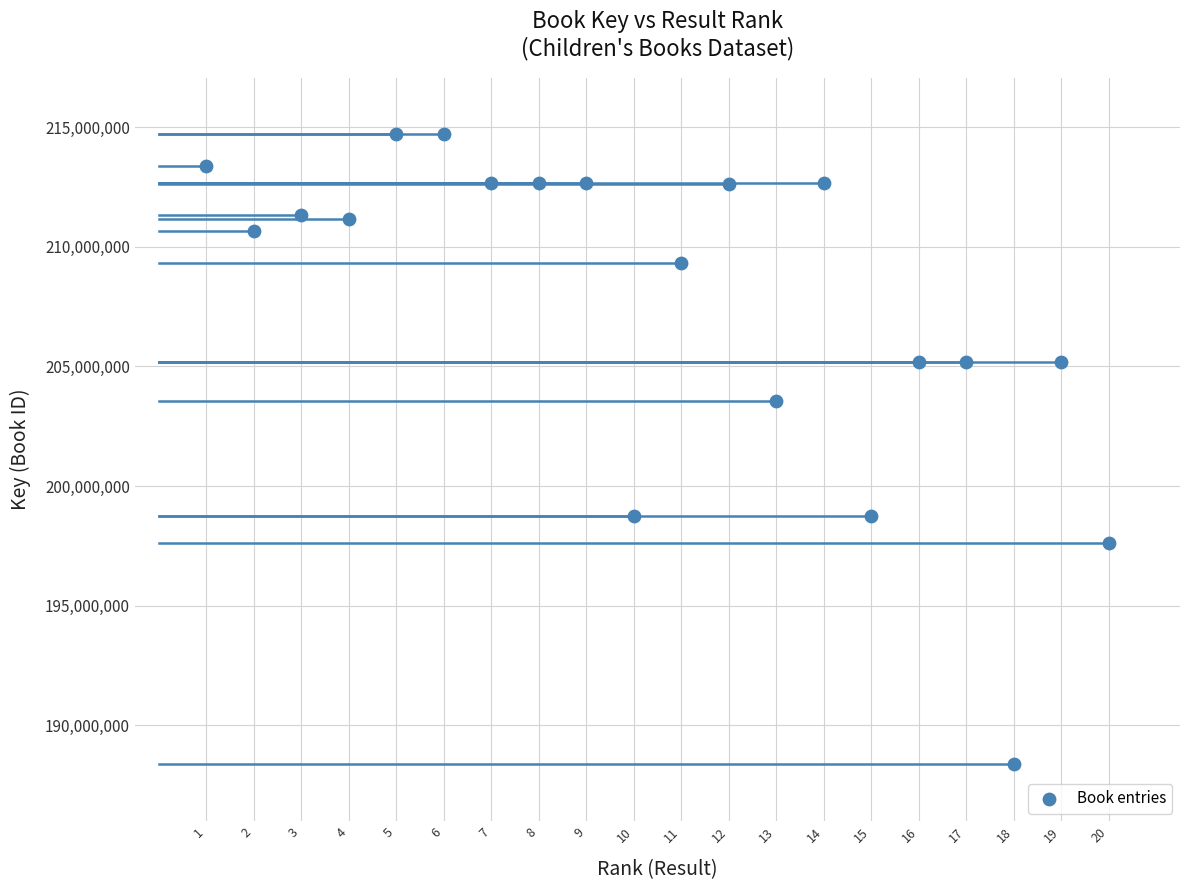

What Y value in the scatter plot is closest to 201530638?

203560791